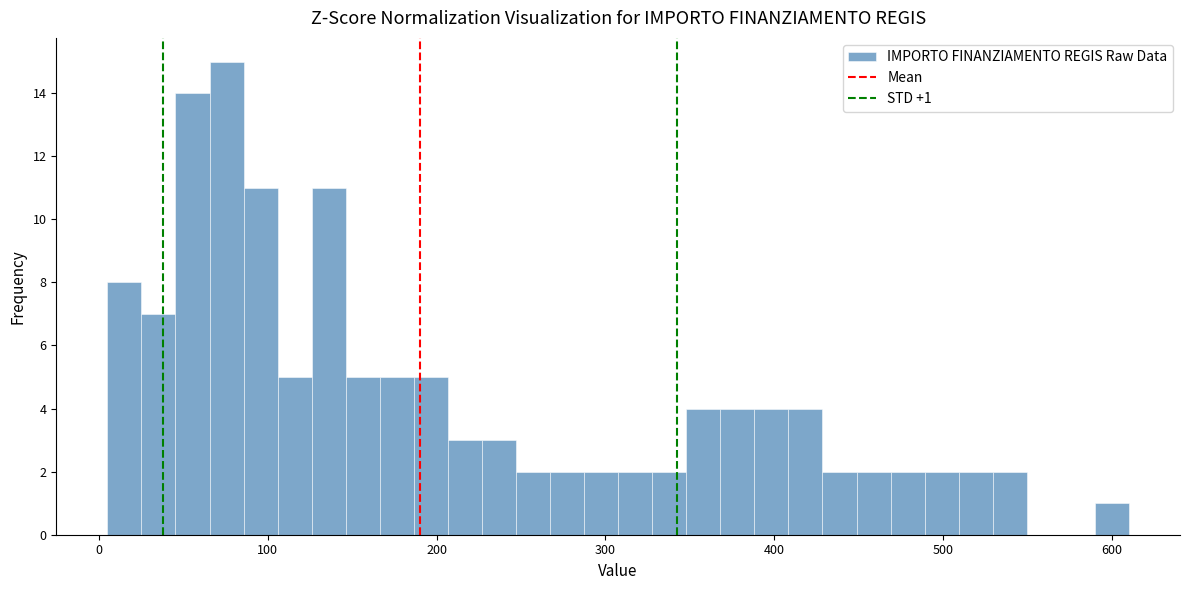

Around what value on the x-axis is the tallest bar? Give the approximate position of its centre, as read against the axis.

80